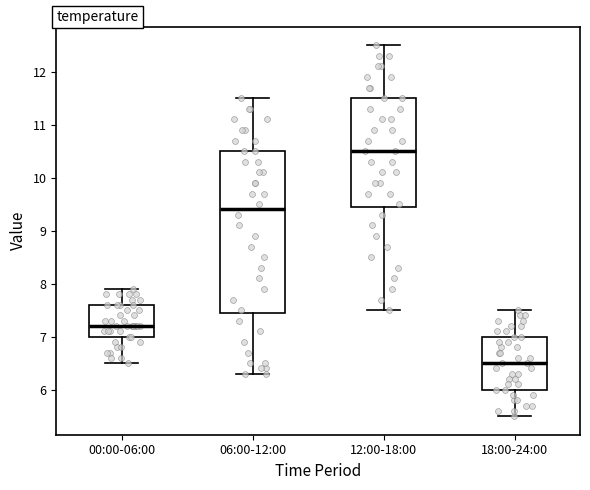

Reading left to right, read every box against the y-axis: the position of its median line, the range the box covers, and the ends of its whiskers. The values are not printed on the chart, so give them approximately, as read against the axis.

00:00-06:00: median 7.2, box 7.0 to 7.6, whiskers 6.5 to 7.9
06:00-12:00: median 9.4, box 7.5 to 10.5, whiskers 6.3 to 11.5
12:00-18:00: median 10.5, box 9.5 to 11.5, whiskers 7.5 to 12.5
18:00-24:00: median 6.5, box 6.0 to 7.0, whiskers 5.5 to 7.5